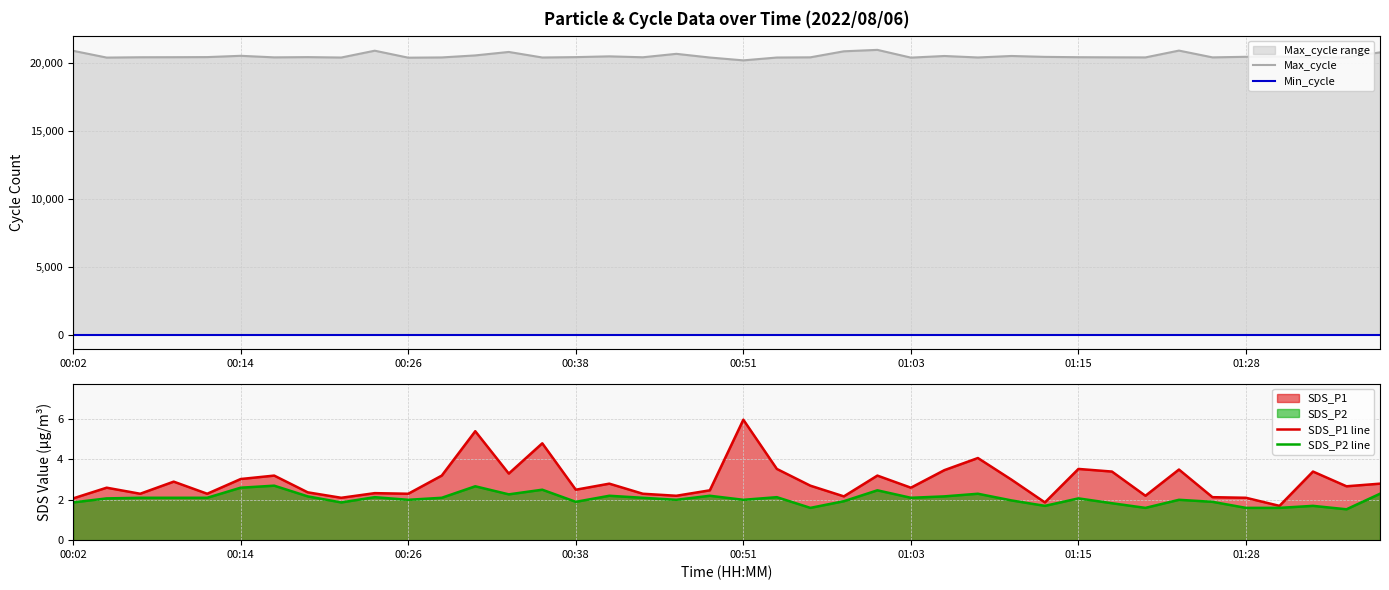

What is the lowest value of the SDS_P2 line series?

1.5